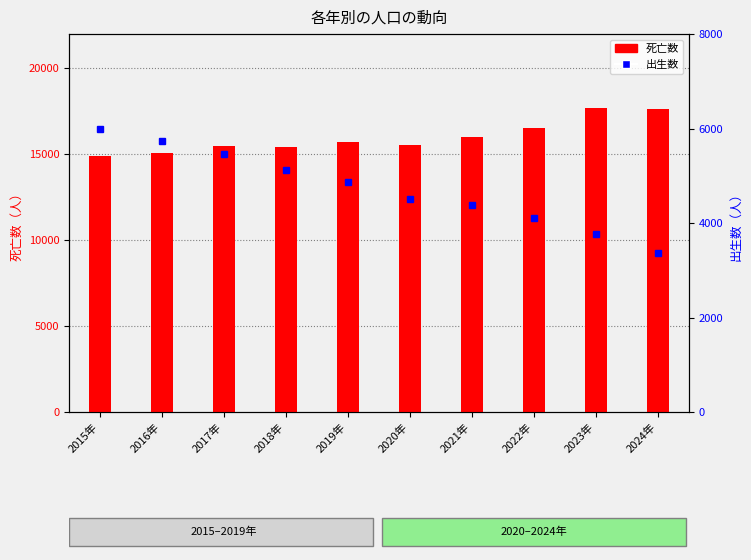

What is the difference between the maximum and minimum values in the 出生 series?

2622